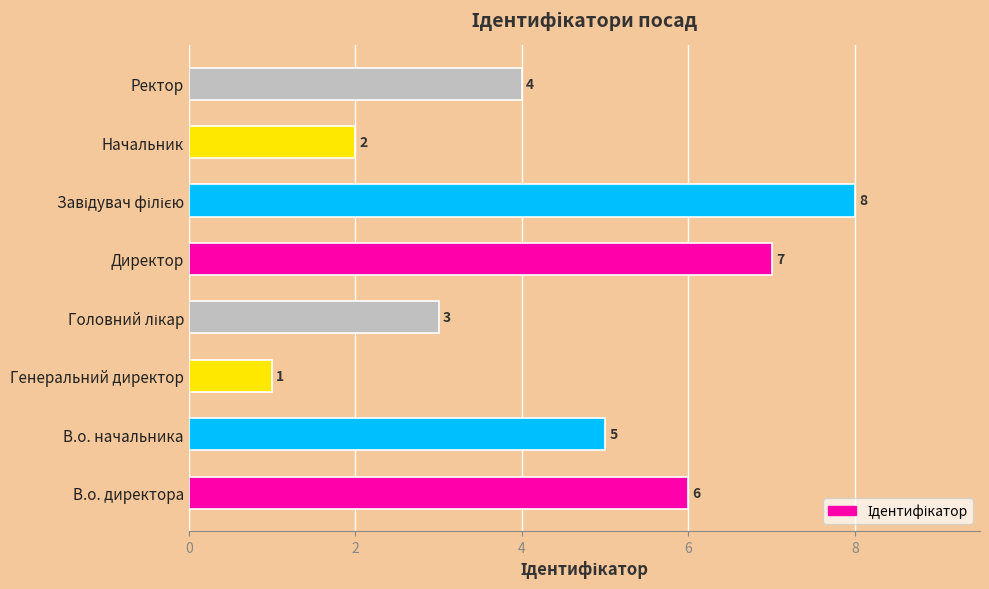

What is the change in value from Начальник to Ректор?

+2